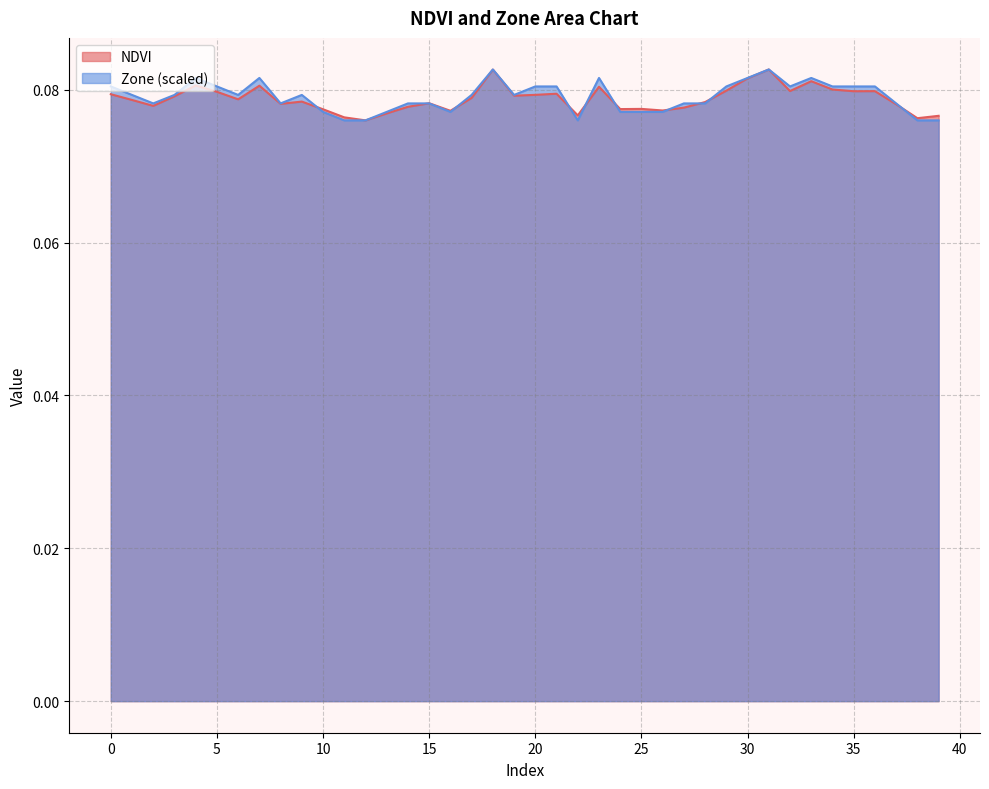

True or false: Zone has a value of 0.1 at 13.

False